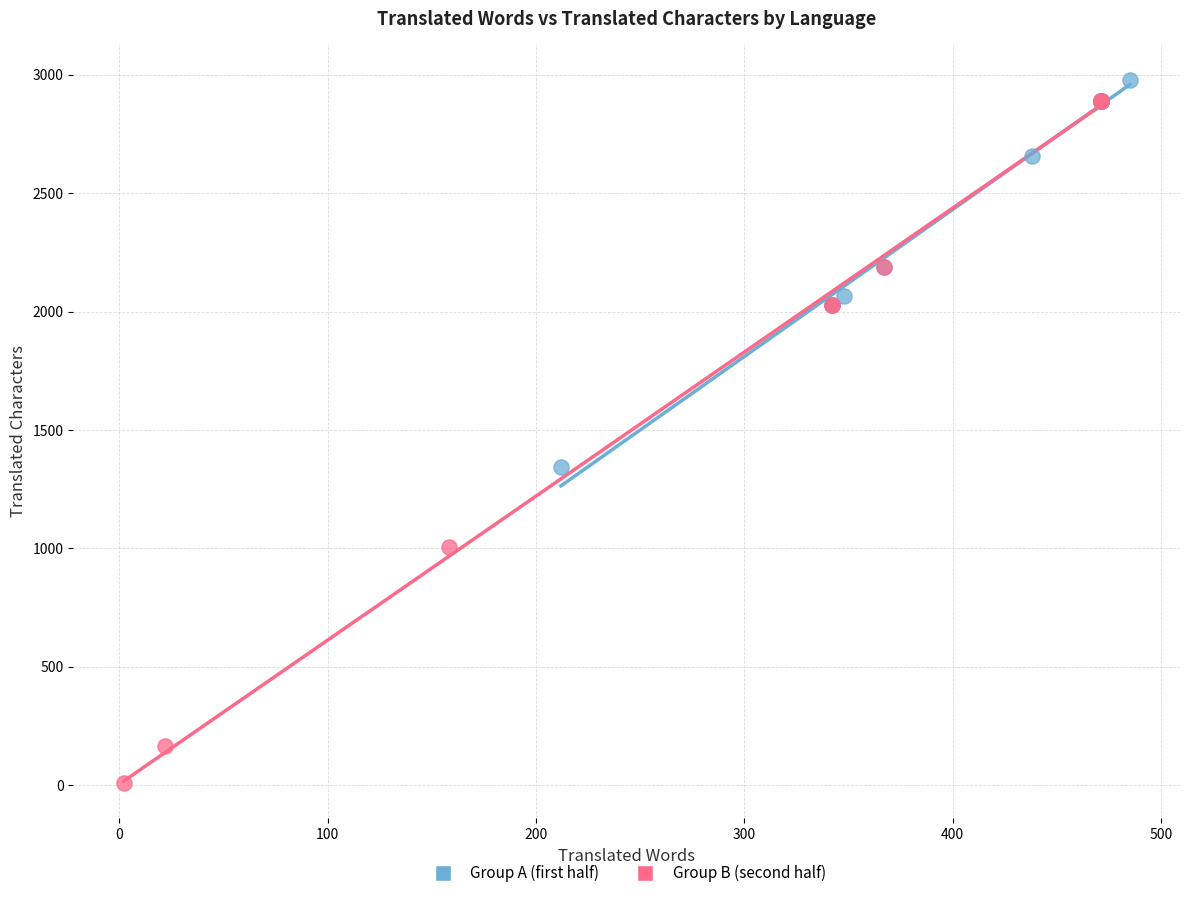

Which series contains the lowest Y value?

Group B (second half)